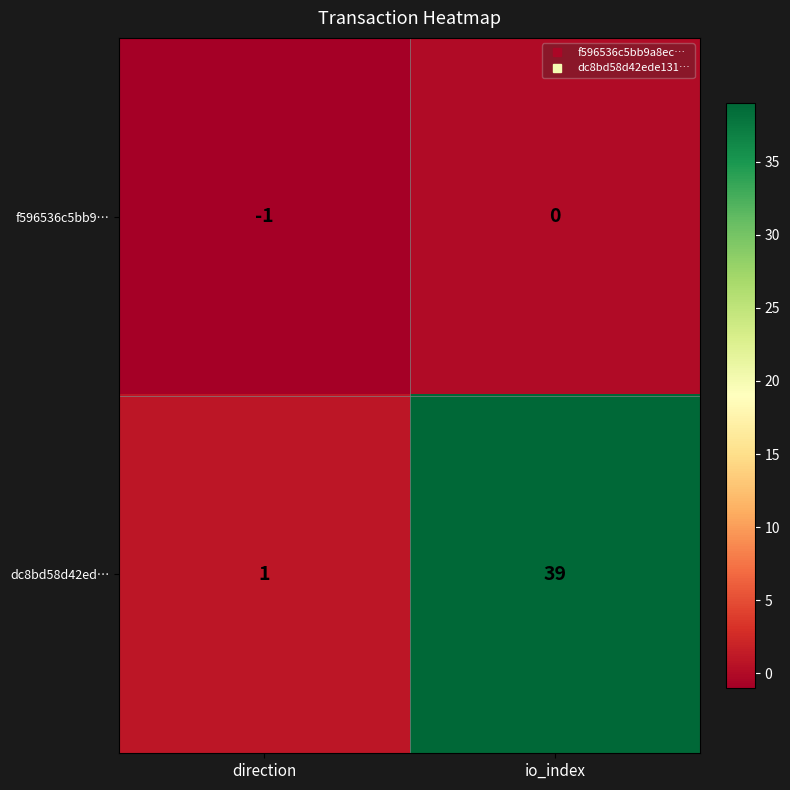

List the series in order of their overall mean, highest first.

dc8bd58d42ed…, f596536c5bb9…